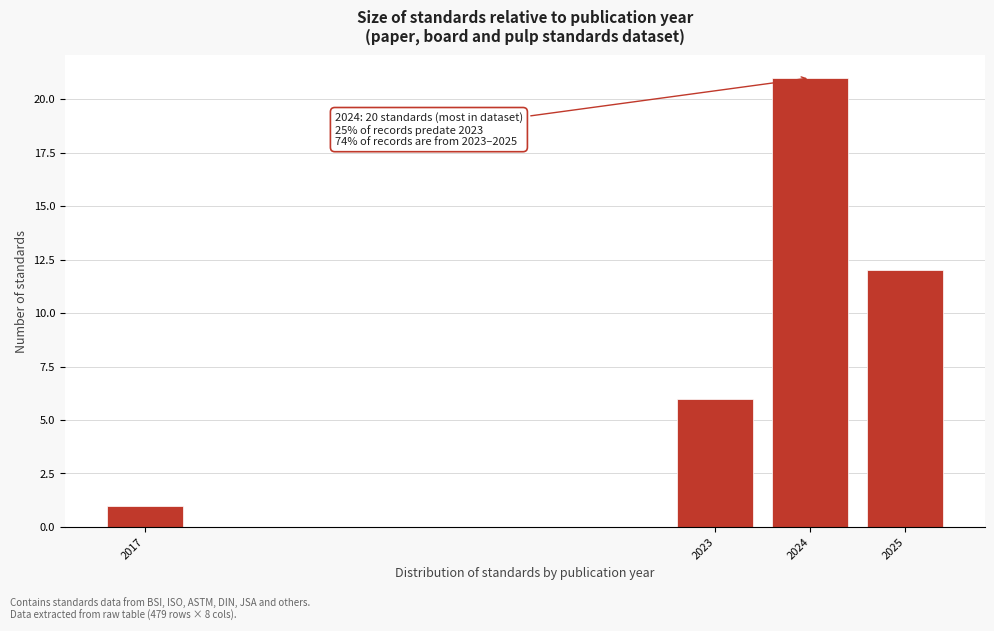

Reading left to right, what are all the values shown in this chart?

1	6	21	12